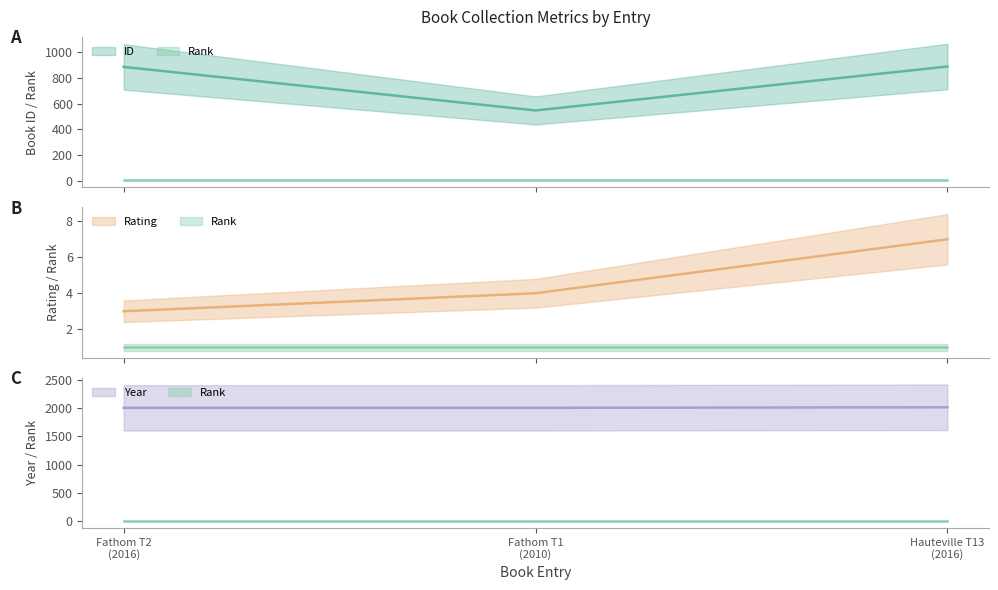

Rank the series by their average value, from lowest to highest.

rating, id, year